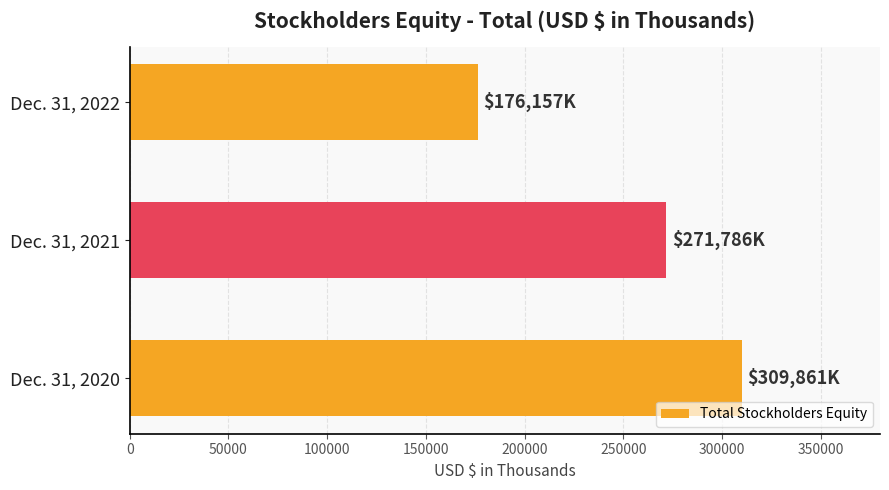

What value does the data have at Dec. 31, 2020?

309861